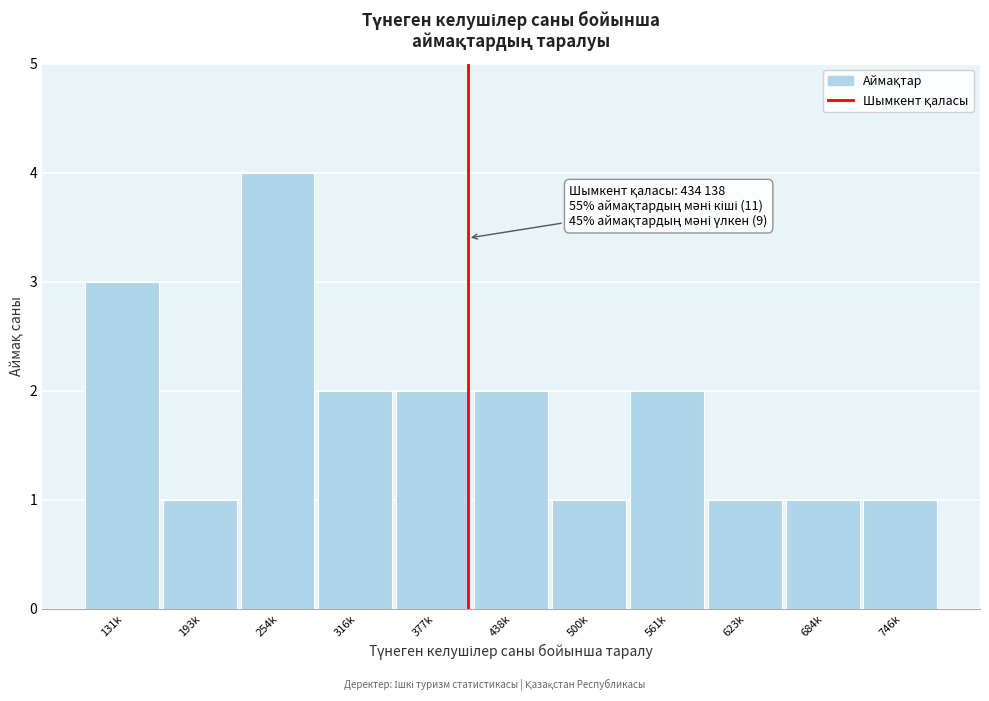

Reading left to right, list all the values displayed in this chart.

3	1	4	2	2	2	1	2	1	1	1